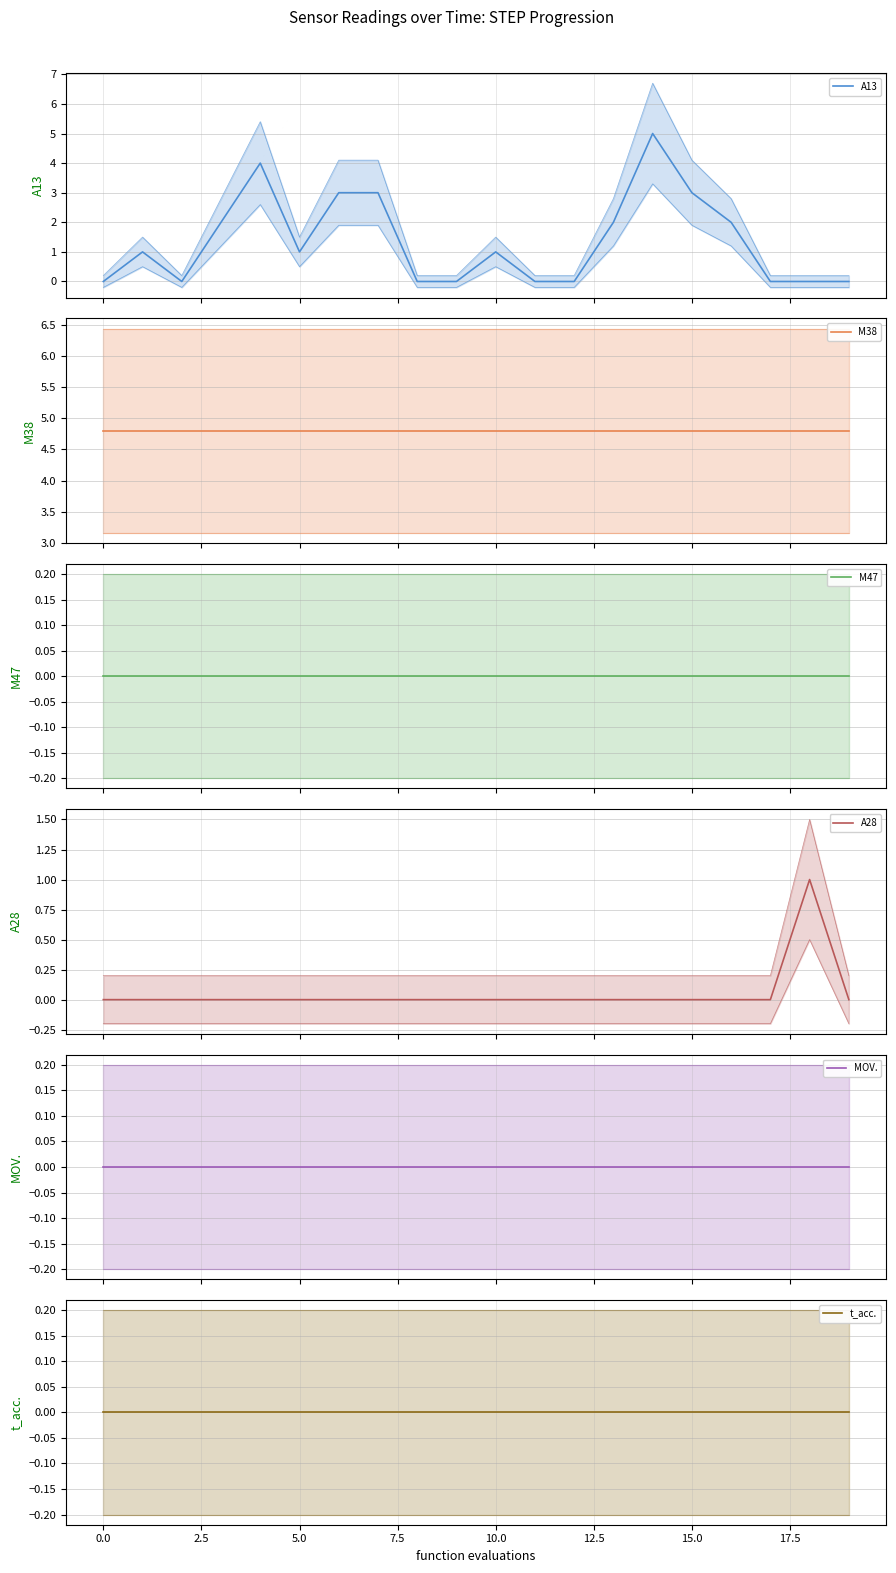

Where is the first local maximum for A28?

18